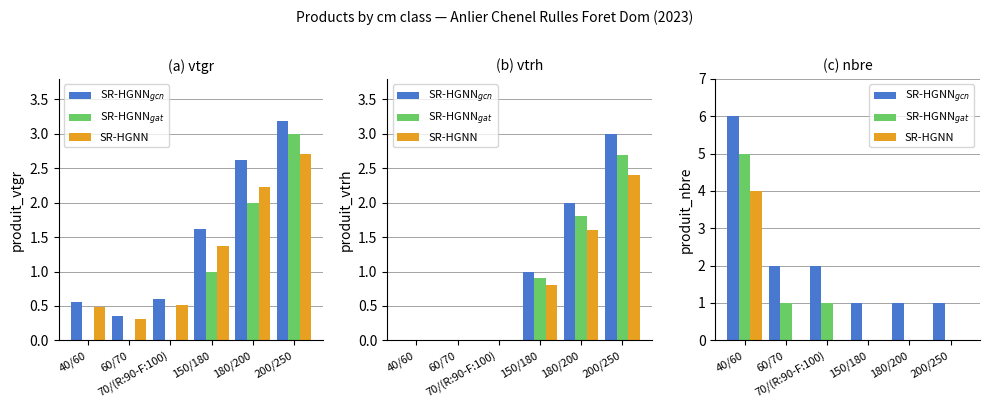

Is the value of SR-HGNN$_{gat}$ at 180/200 greater than the value of SR-HGNN$_{gcn}$ at 180/200?

No